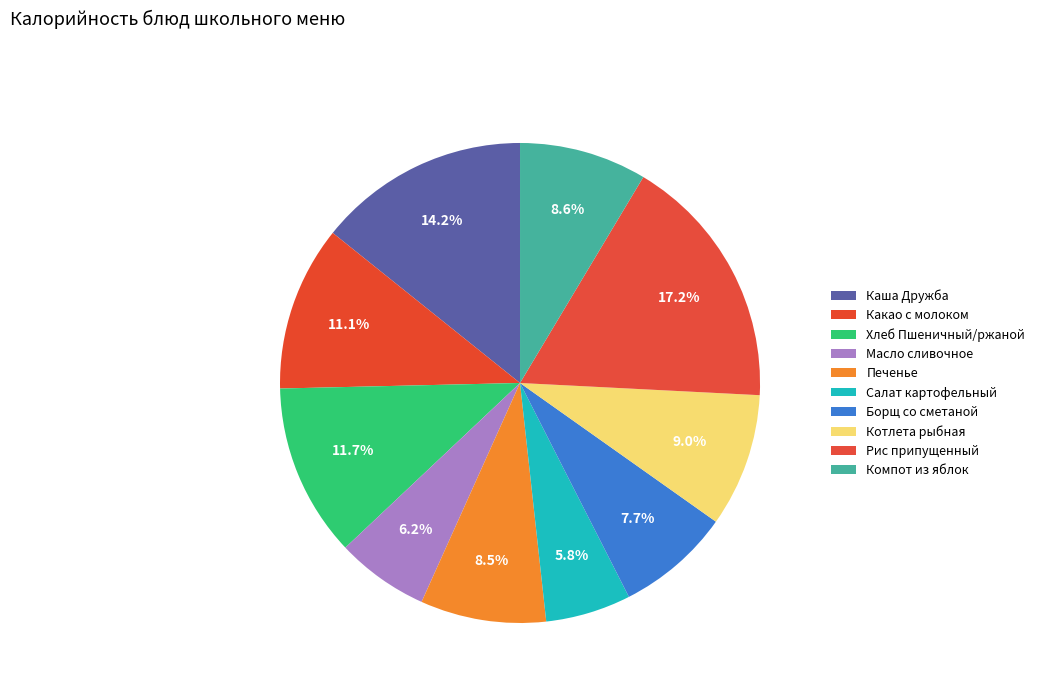

How many segments does this pie chart have?

10